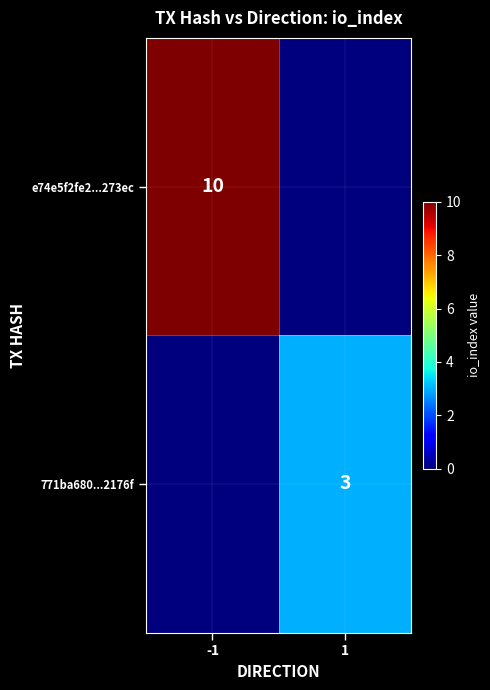

Is the value of e74e5f2fe2...273ec at -1 greater than the value of 771ba680...2176f at 1?

Yes